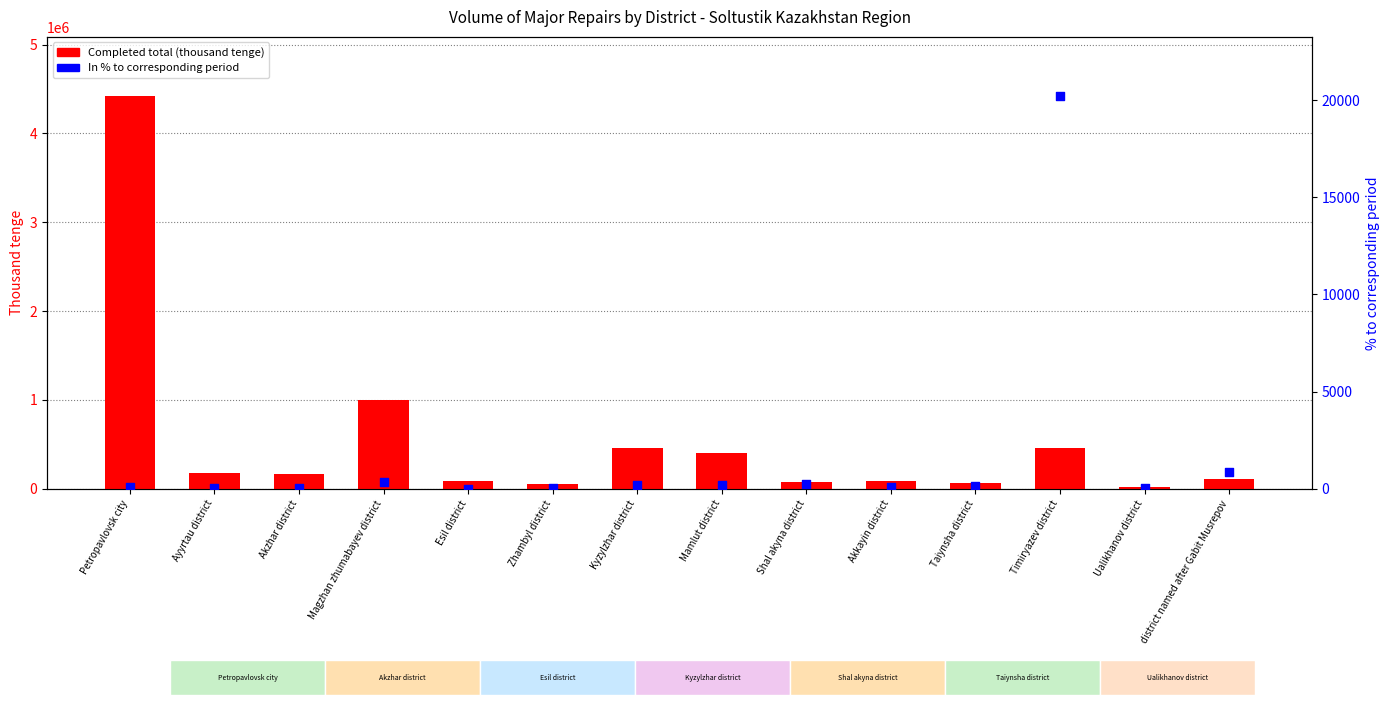

Which series has the widest spread of Y values?

Completed total (thousand tenge)